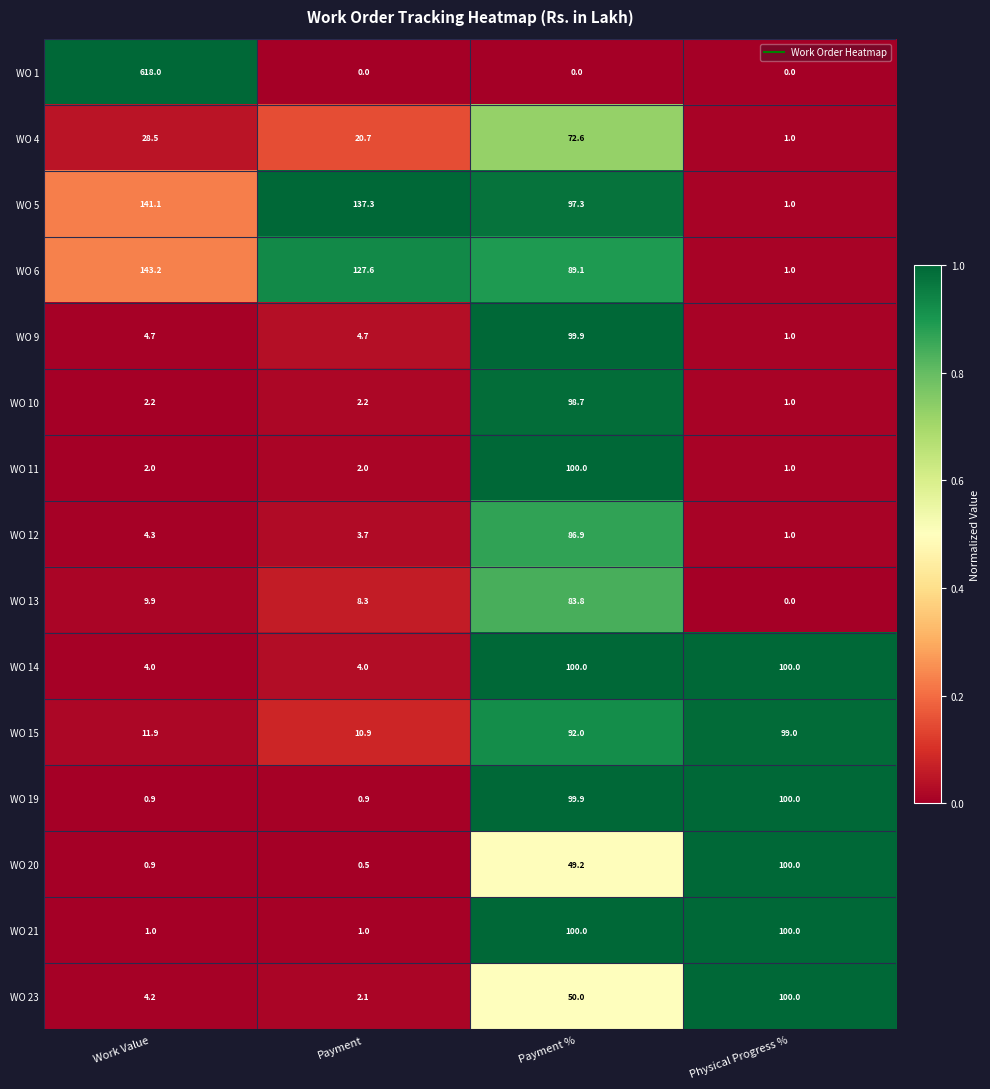

The value of WO 5 at Work Value is 141.1. True or false?

True